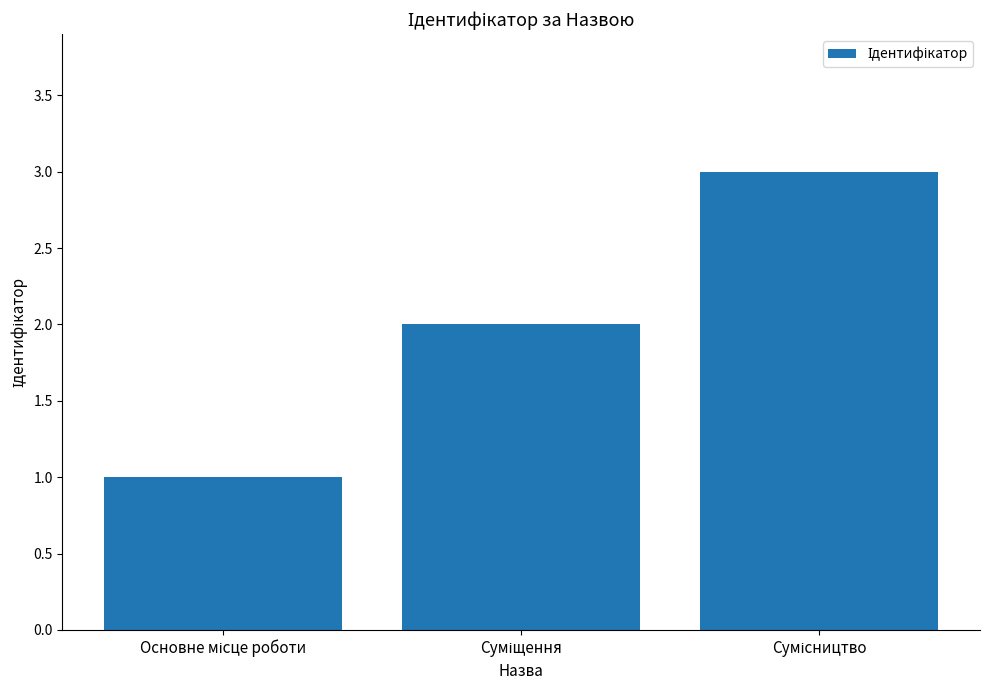

What is the greatest value displayed?

3